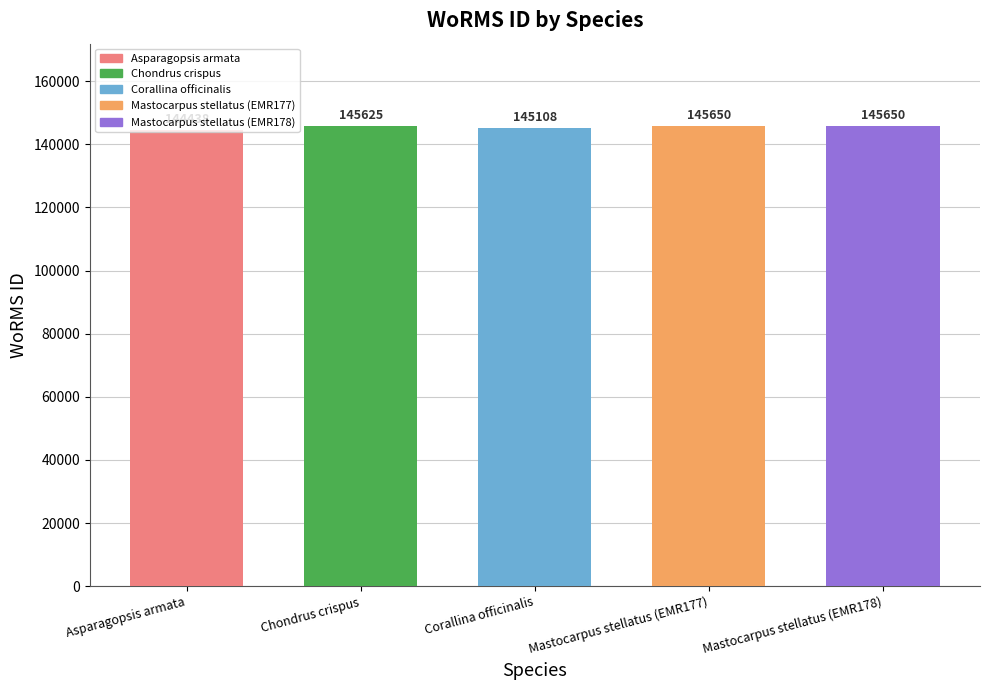

The value at Mastocarpus stellatus (EMR177) is 145650. True or false?

True